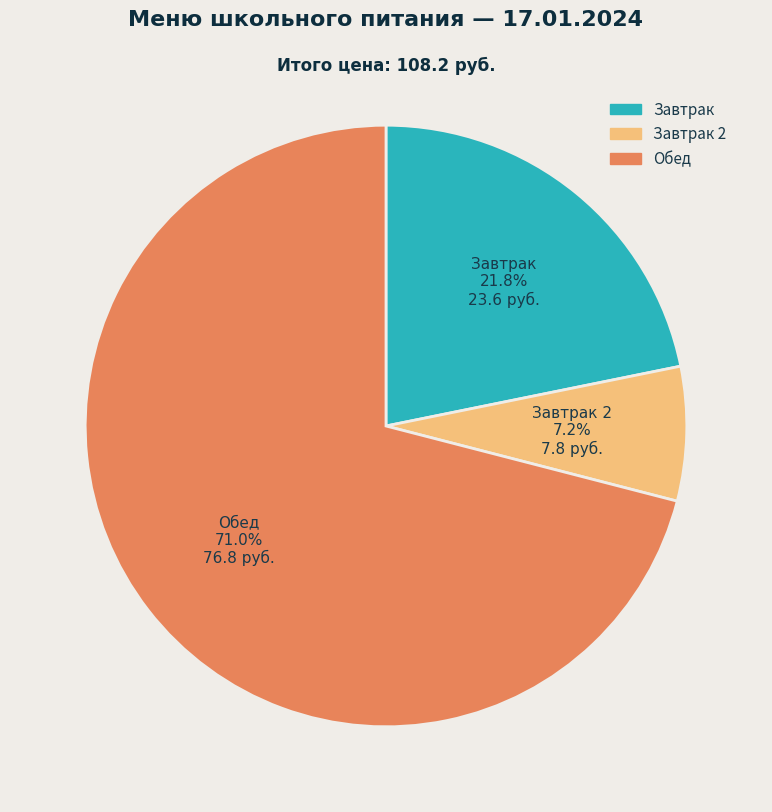

What is the total percentage of Завтрак 2 and Обед?

78.2%